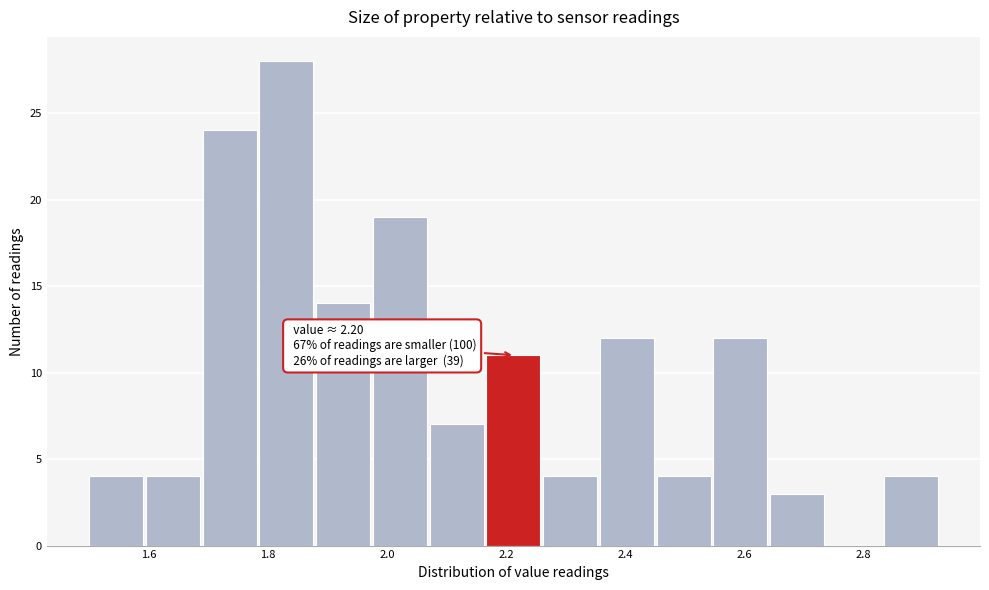

Which range on the x-axis has the tallest bar?

1.78 to 1.88